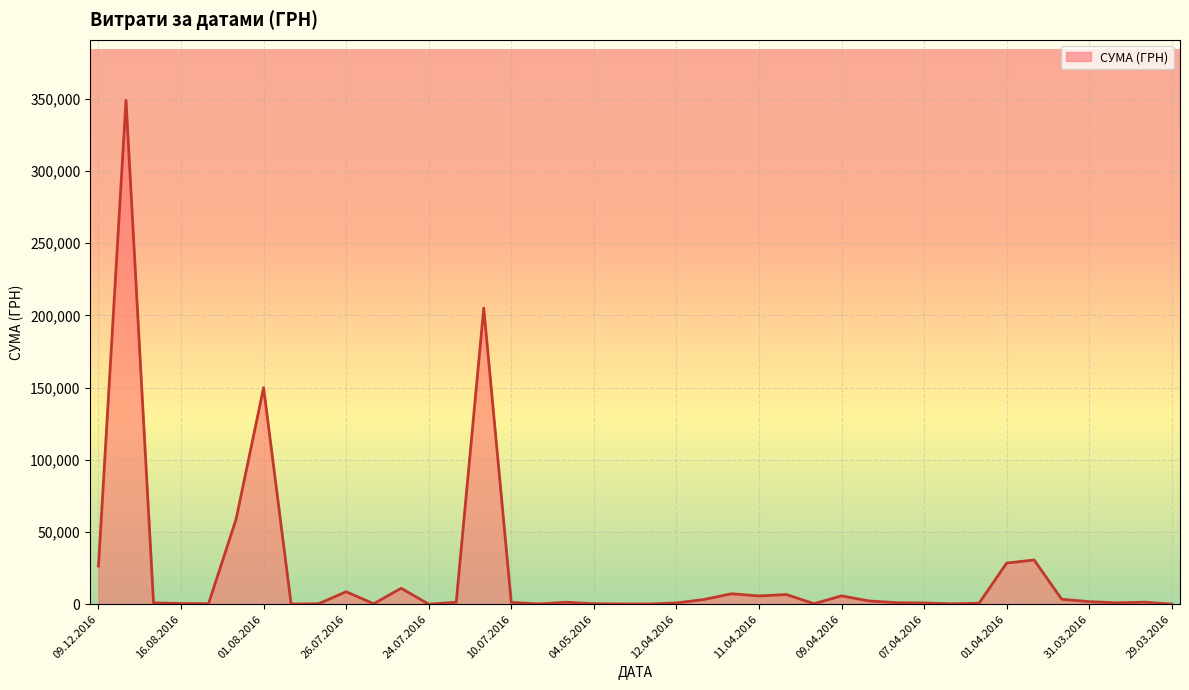

What is the greatest value displayed?

348965.9